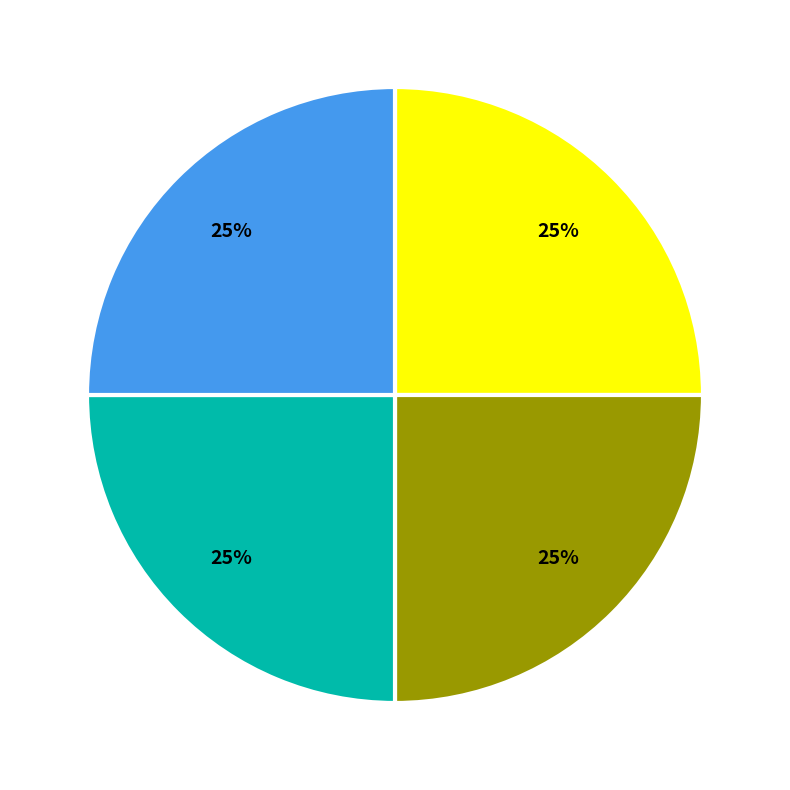

Is there any slice that represents more than half of the pie?

No